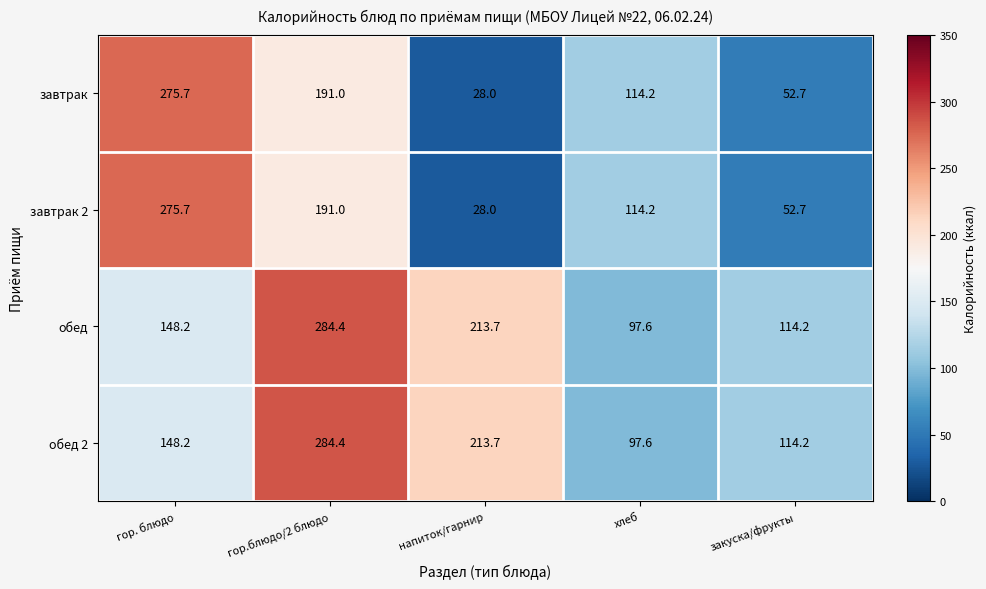

How many series are shown in this chart?

4